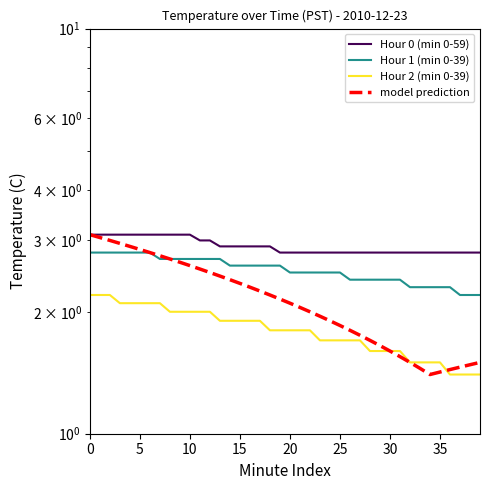

Reading left to right, extract all data points from this chart.

Hour 0 (min 0-59): 3.1	3.1	3.1	3.1	3.1	3.1	3.1	3.1	3.1	3.1	3.1	3.0	3.0	2.9	2.9	2.9	2.9	2.9	2.9	2.8	2.8	2.8	2.8	2.8	2.8	2.8	2.8	2.8	2.8	2.8	2.8	2.8	2.8	2.8	2.8	2.8	2.8	2.8	2.8	2.8
Hour 1 (min 0-39): 2.8	2.8	2.8	2.8	2.8	2.8	2.8	2.7	2.7	2.7	2.7	2.7	2.7	2.7	2.6	2.6	2.6	2.6	2.6	2.6	2.5	2.5	2.5	2.5	2.5	2.5	2.4	2.4	2.4	2.4	2.4	2.4	2.3	2.3	2.3	2.3	2.3	2.2	2.2	2.2
Hour 2 (min 0-39): 2.2	2.2	2.2	2.1	2.1	2.1	2.1	2.1	2.0	2.0	2.0	2.0	2.0	1.9	1.9	1.9	1.9	1.9	1.8	1.8	1.8	1.8	1.8	1.7	1.7	1.7	1.7	1.7	1.6	1.6	1.6	1.6	1.5	1.5	1.5	1.5	1.4	1.4	1.4	1.4
model prediction: 3.1	3.0	3.0	3.0	2.9	2.9	2.8	2.8	2.7	2.6	2.6	2.5	2.5	2.5	2.4	2.4	2.3	2.2	2.2	2.1	2.1	2.0	2.0	1.9	1.9	1.9	1.8	1.8	1.7	1.6	1.6	1.6	1.5	1.4	1.4	1.4	1.4	1.5	1.5	1.5